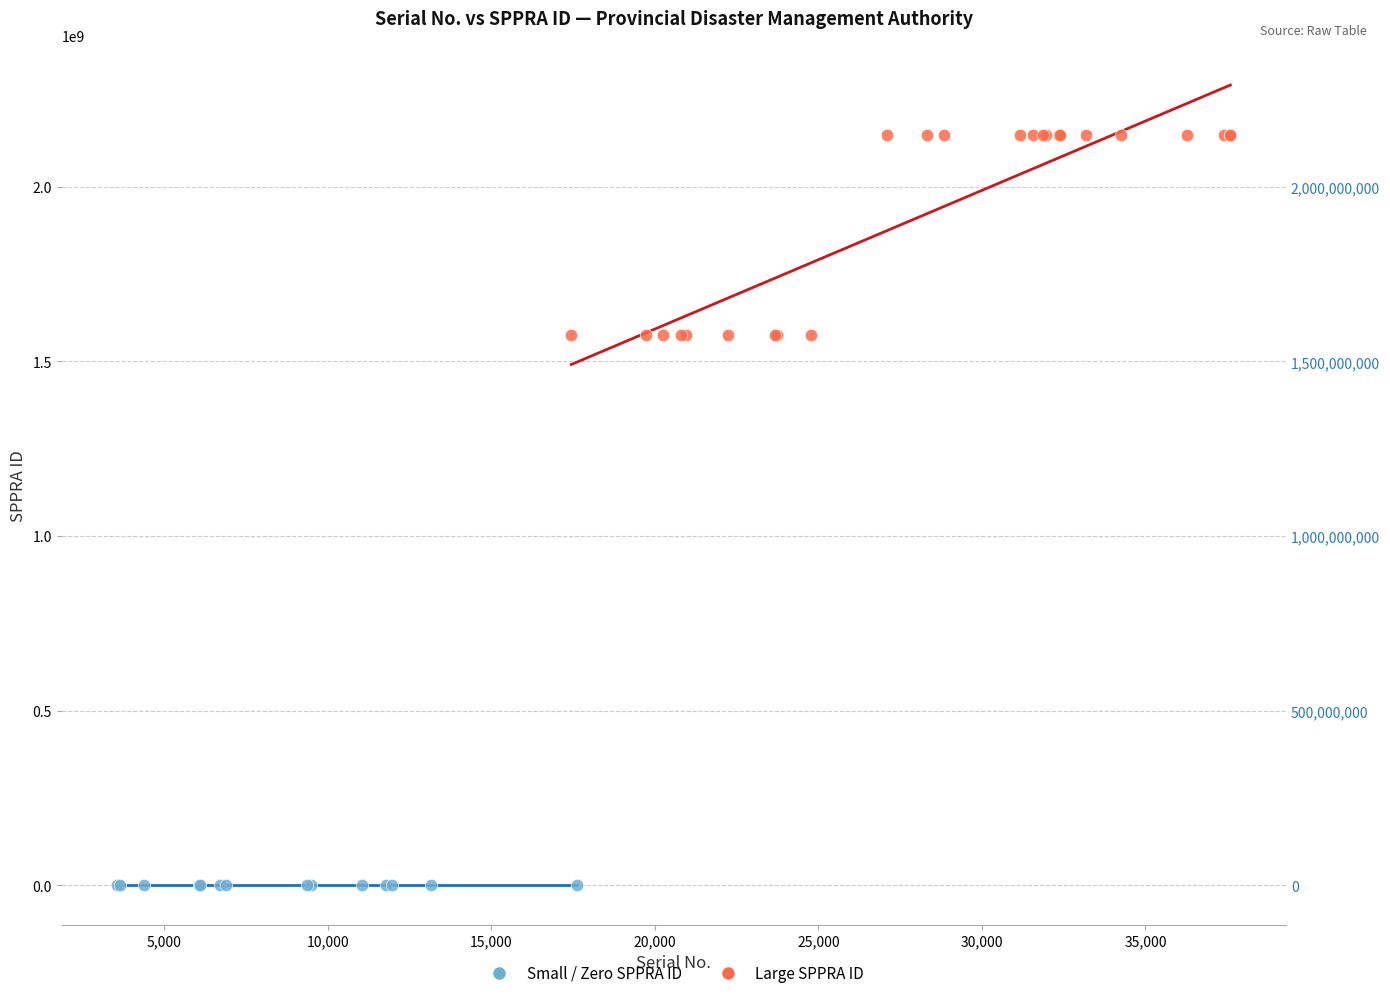

Which series contains the highest Y value?

Large SPPRA ID